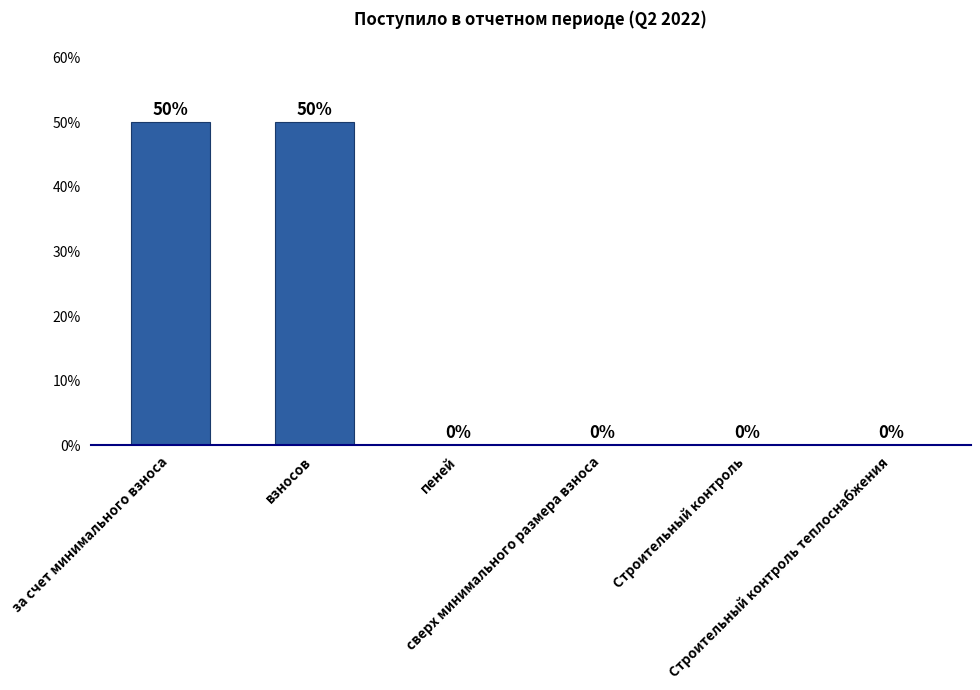

Reading left to right, list all the values displayed in this chart.

50	50	0	0	0	0